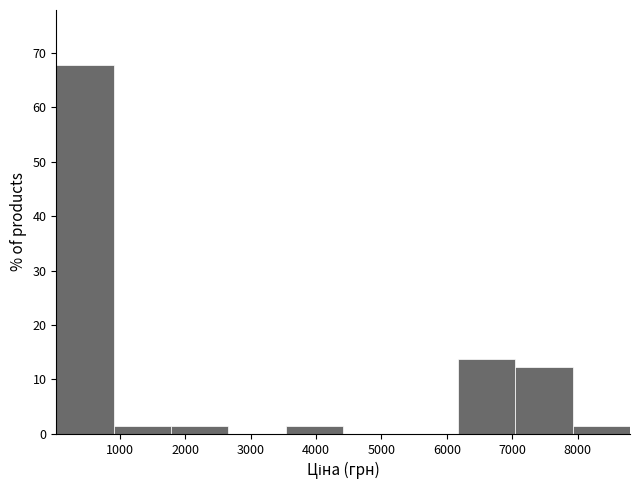

Reading left to right, list every bar in this chart as the range it spans on the x-axis followed by its height. Neither the bar edges nor the heights are printed on the chart, so give them approximately, as read against the axes.

0 to 900: 68
900 to 1800: 2
1800 to 2700: 2
2700 to 3500: 0
3500 to 4400: 2
4400 to 5300: 0
5300 to 6200: 0
6200 to 7000: 14
7000 to 7900: 12
7900 to 8800: 2